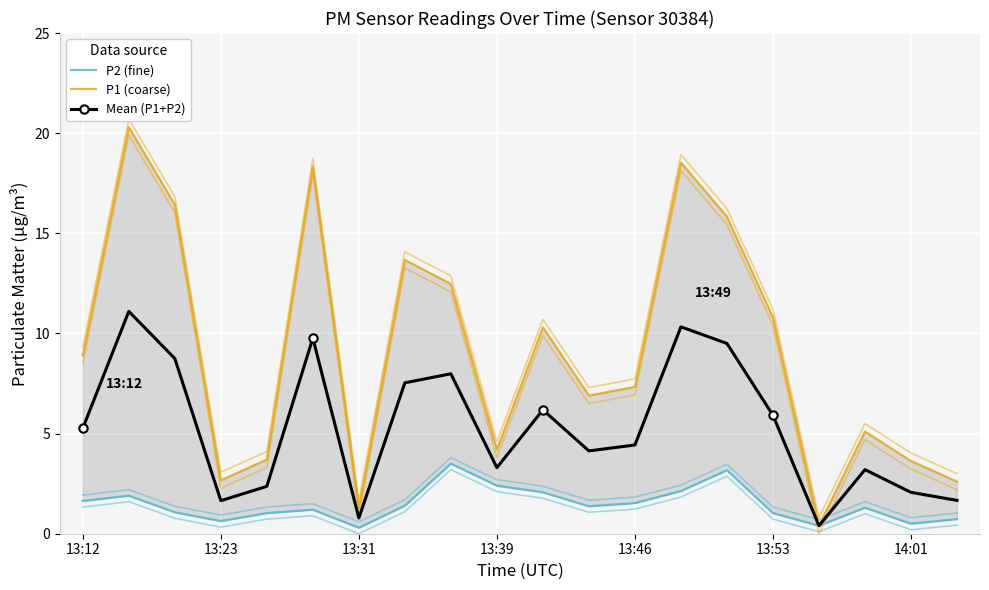

Reading right to left, what are all the values shown in this chart?

P2 (fine): 0.7	0.5	1.3	0.4	1.0	3.2	2.1	1.5	1.4	2.1	2.4	3.5	1.4	0.3	1.2	1.0	0.6	1.1	1.9	1.6
P1 (coarse): 2.6	3.6	5.1	0.4	10.8	15.8	18.5	7.3	6.9	10.3	4.2	12.5	13.7	1.3	18.3	3.7	2.7	16.4	20.3	8.9
Mean (P1+P2): 1.7	2.1	3.2	0.4	5.9	9.5	10.3	4.4	4.1	6.2	3.3	8.0	7.5	0.8	9.8	2.4	1.6	8.8	11.1	5.3